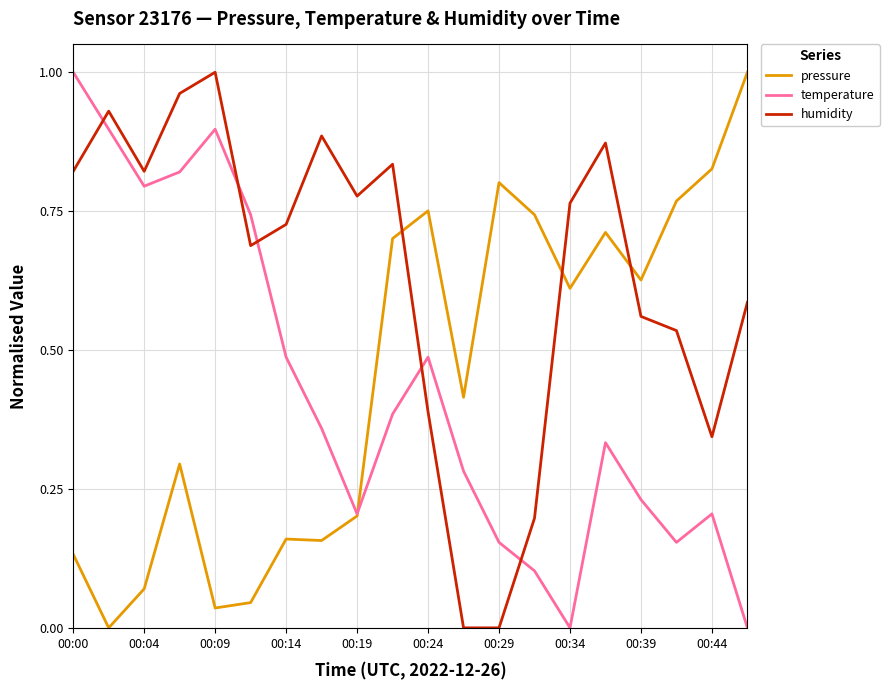

Which series has the largest total across all categories?

humidity